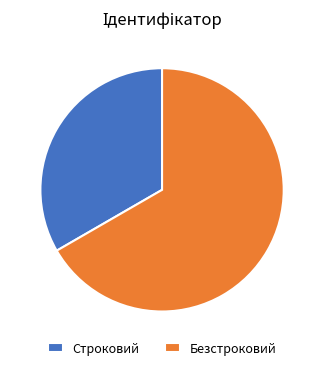

What is the ratio of the value at Безстроковий to the value at Строковий?

2.0